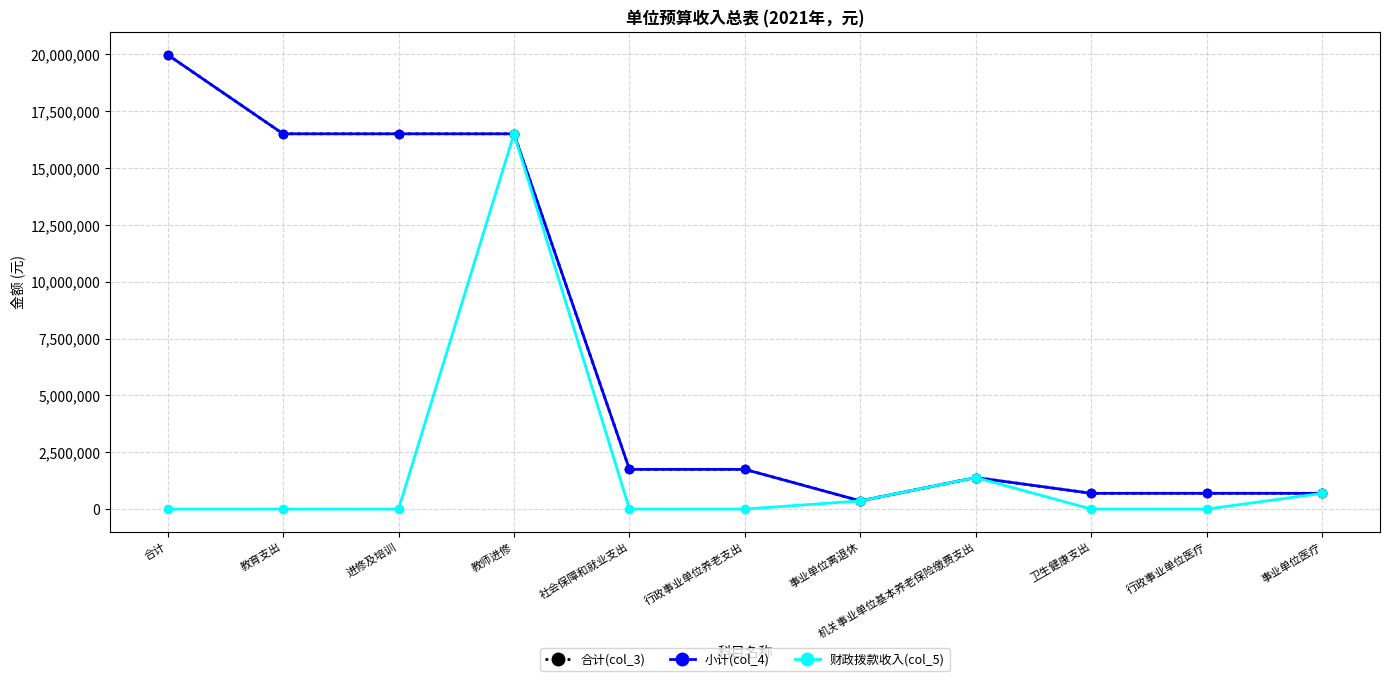

How many lines are shown in the chart?

3